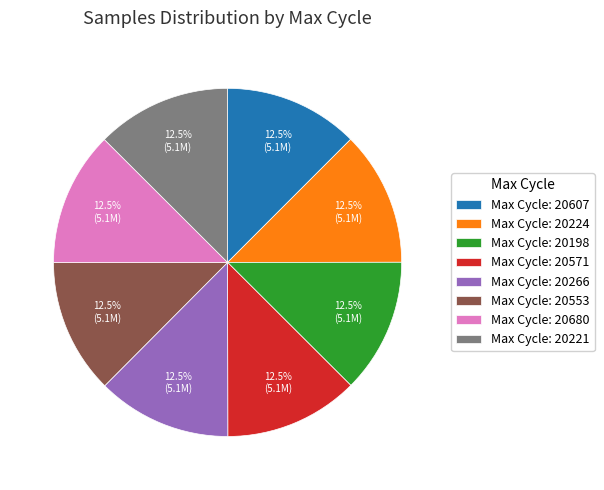

Is the sum of Max Cycle: 20224 and Max Cycle: 20266 greater than half?

No